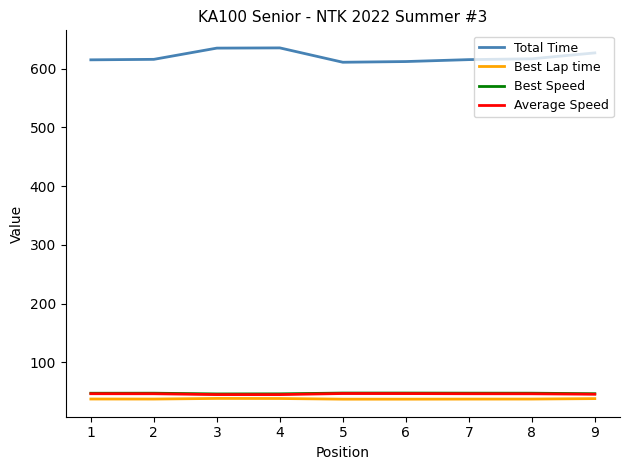

What is the total value across all series at 4?

766.0